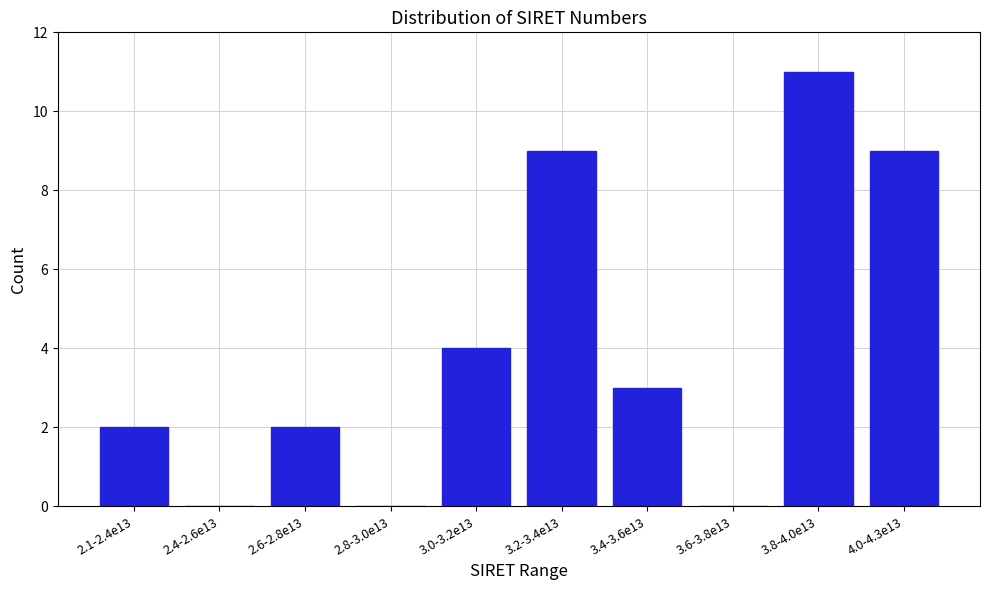

Reading left to right, transcribe all the data shown in this chart.

2.1-2.4e13=2	2.4-2.6e13=0	2.6-2.8e13=2	2.8-3.0e13=0	3.0-3.2e13=4	3.2-3.4e13=9	3.4-3.6e13=3	3.6-3.8e13=0	3.8-4.0e13=11	4.0-4.3e13=9